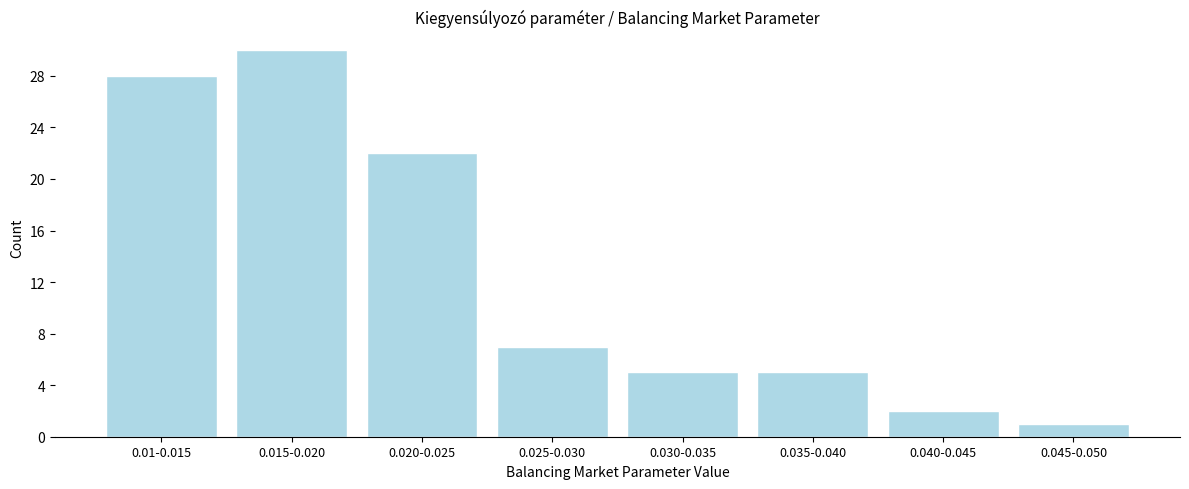

Reading left to right, what are all the values shown in this chart?

28	30	22	7	5	5	2	1